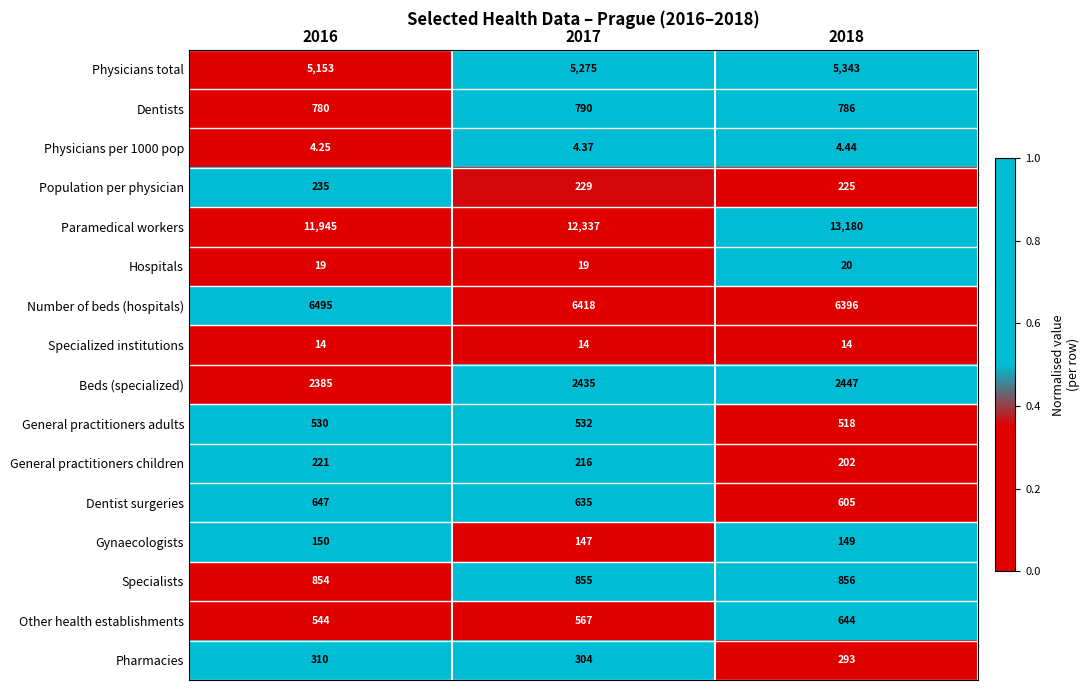

How many values in the Other health establishments series are below 567?

1